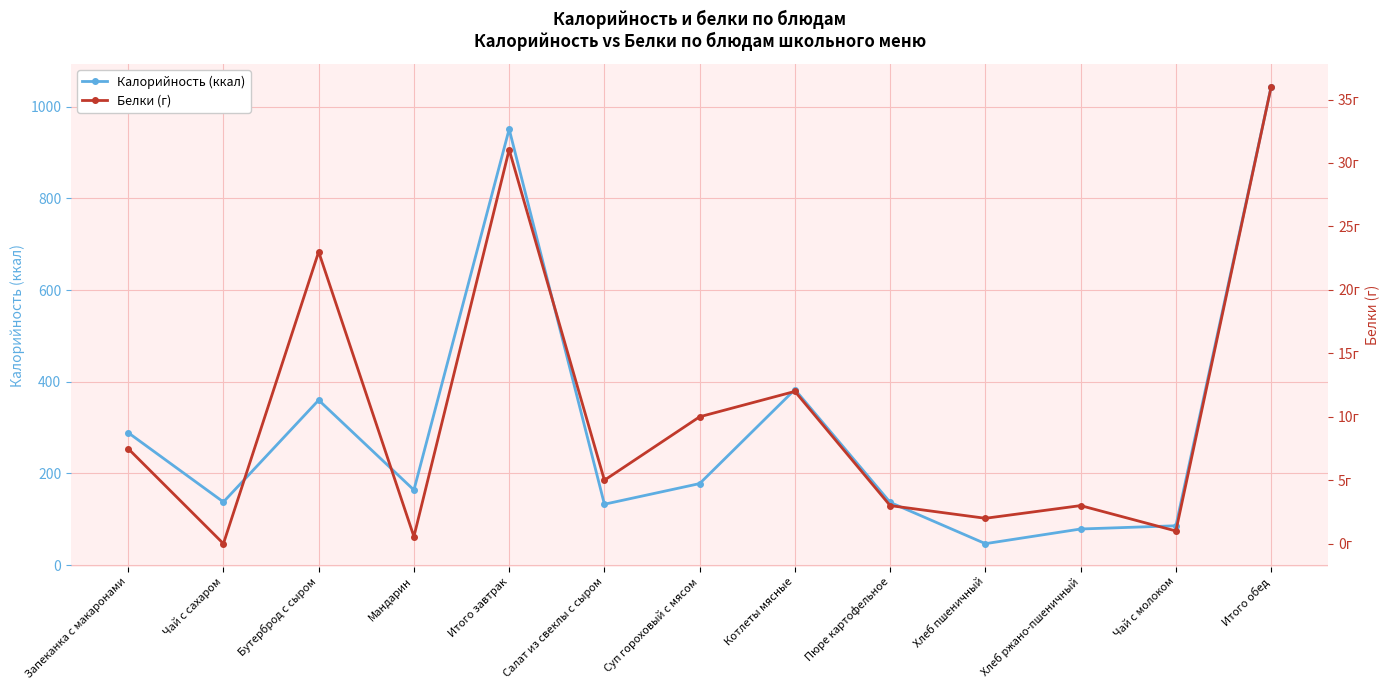

What is the difference between the highest and lowest values at Хлеб пшеничный?

45.0